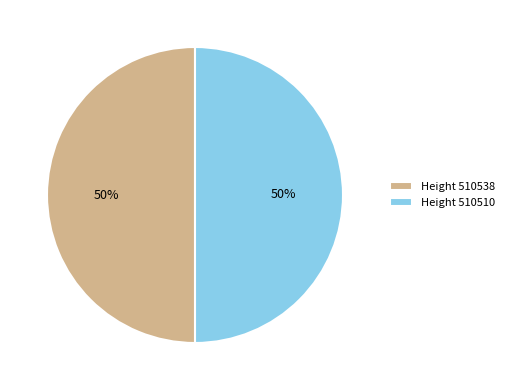

What percentage is the Height 510538 slice, to the nearest percent?

50%